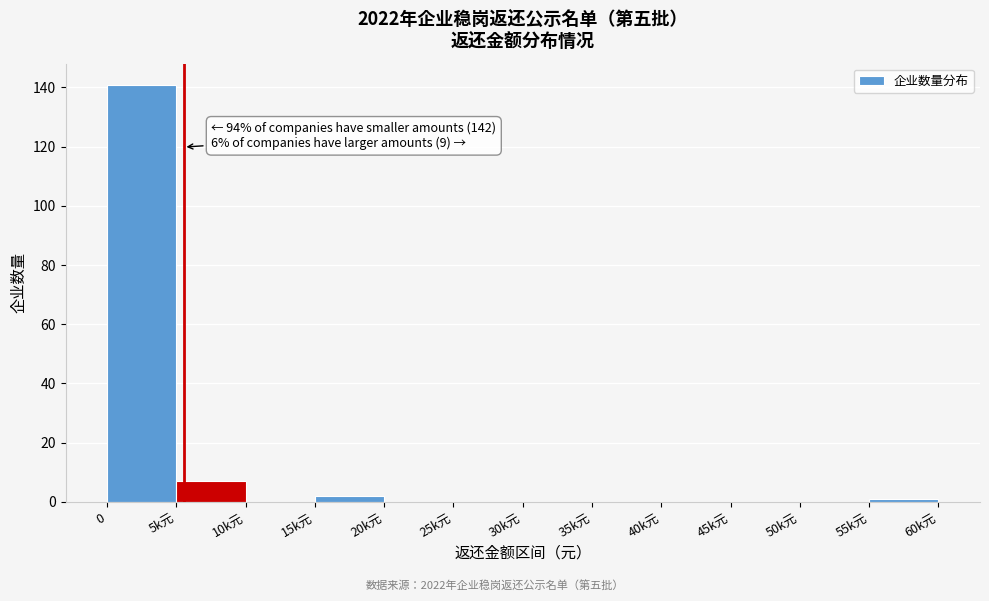

Reading left to right, list all the values displayed in this chart.

0=141	5k元=7	10k元=0	15k元=2	20k元=0	25k元=0	30k元=0	35k元=0	40k元=0	45k元=0	50k元=0	55k元=1